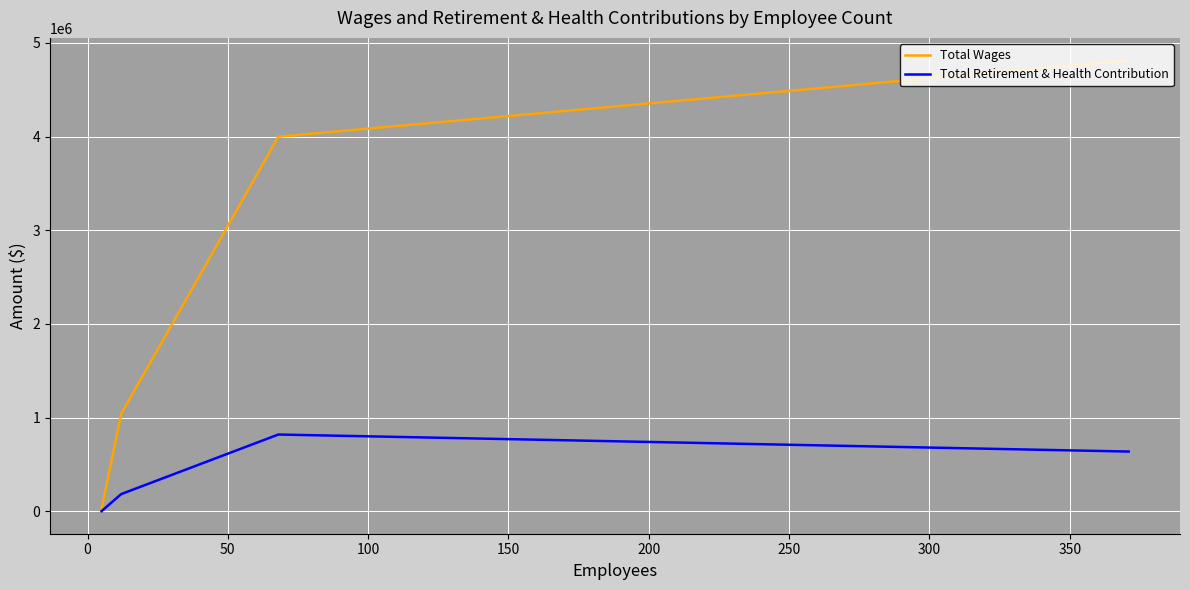

How many data points in Total Wages are less than 3998988?

2